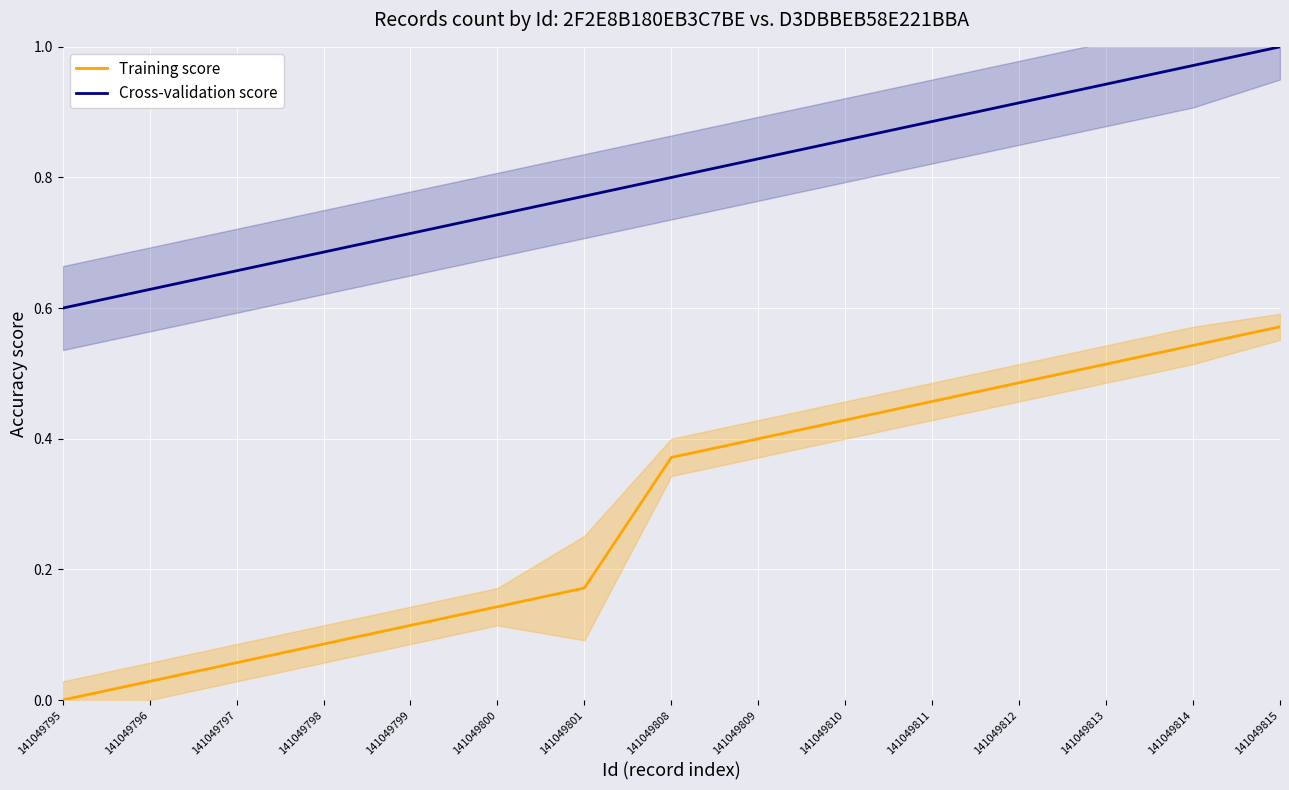

True or false: Training score and Cross-validation score cross at least once.

False